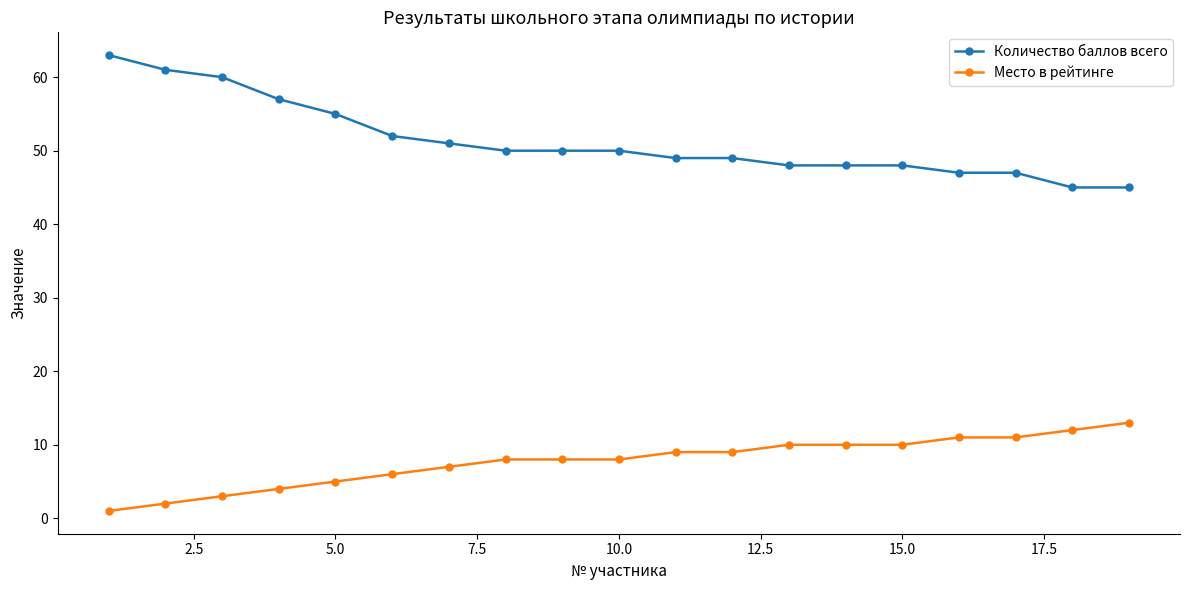

List the series in order of their overall mean, highest first.

Количество баллов всего, Место в рейтинге